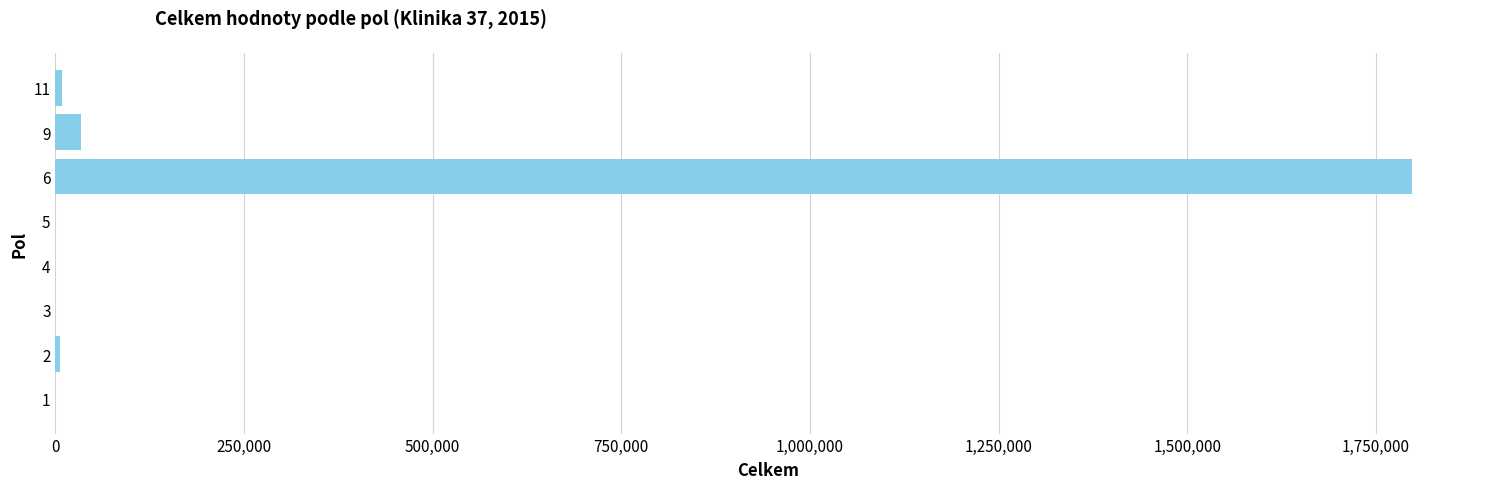

Are the bars horizontal?

Yes